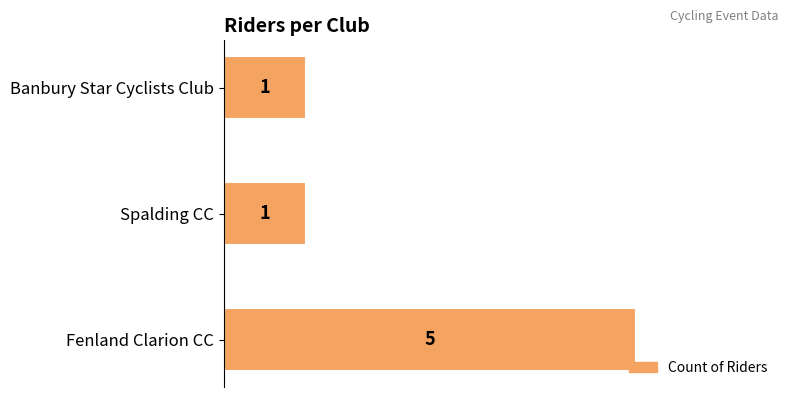

Reading bottom to top, extract all data points from this chart.

Fenland Clarion CC=5	Spalding CC=1	Banbury Star Cyclists Club=1